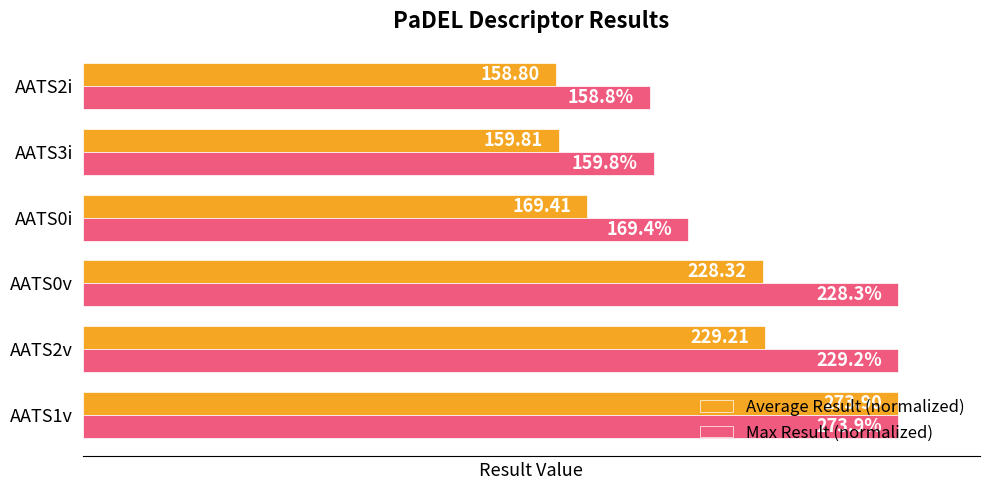

What are all the series names shown in the legend?

Average Result (normalized), Max Result (normalized)